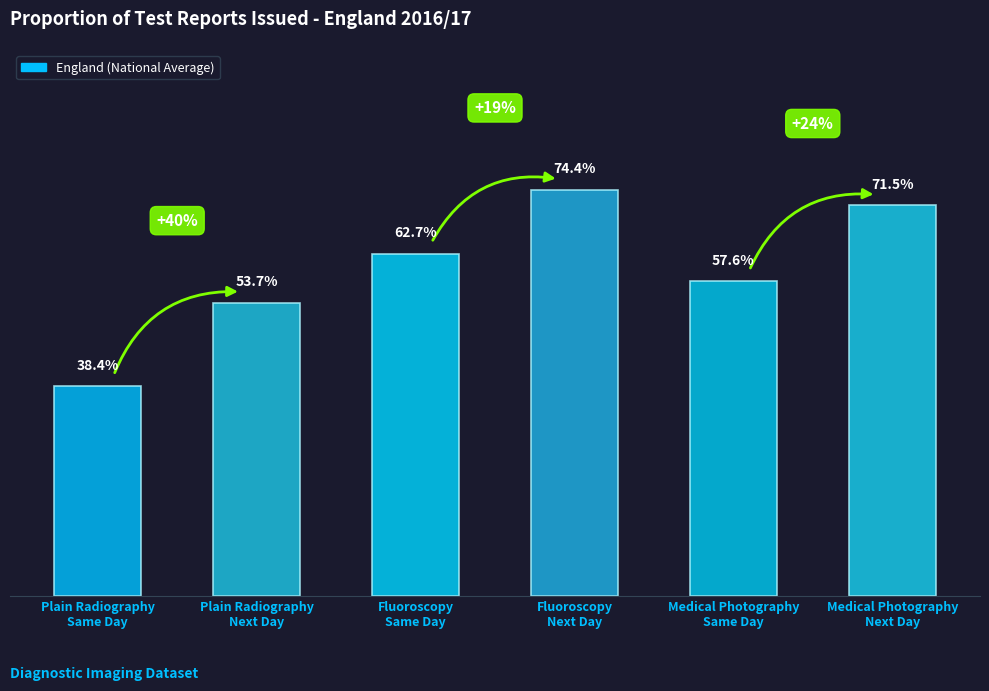

The value at Plain Radiography Same Day is 0.6. True or false?

False